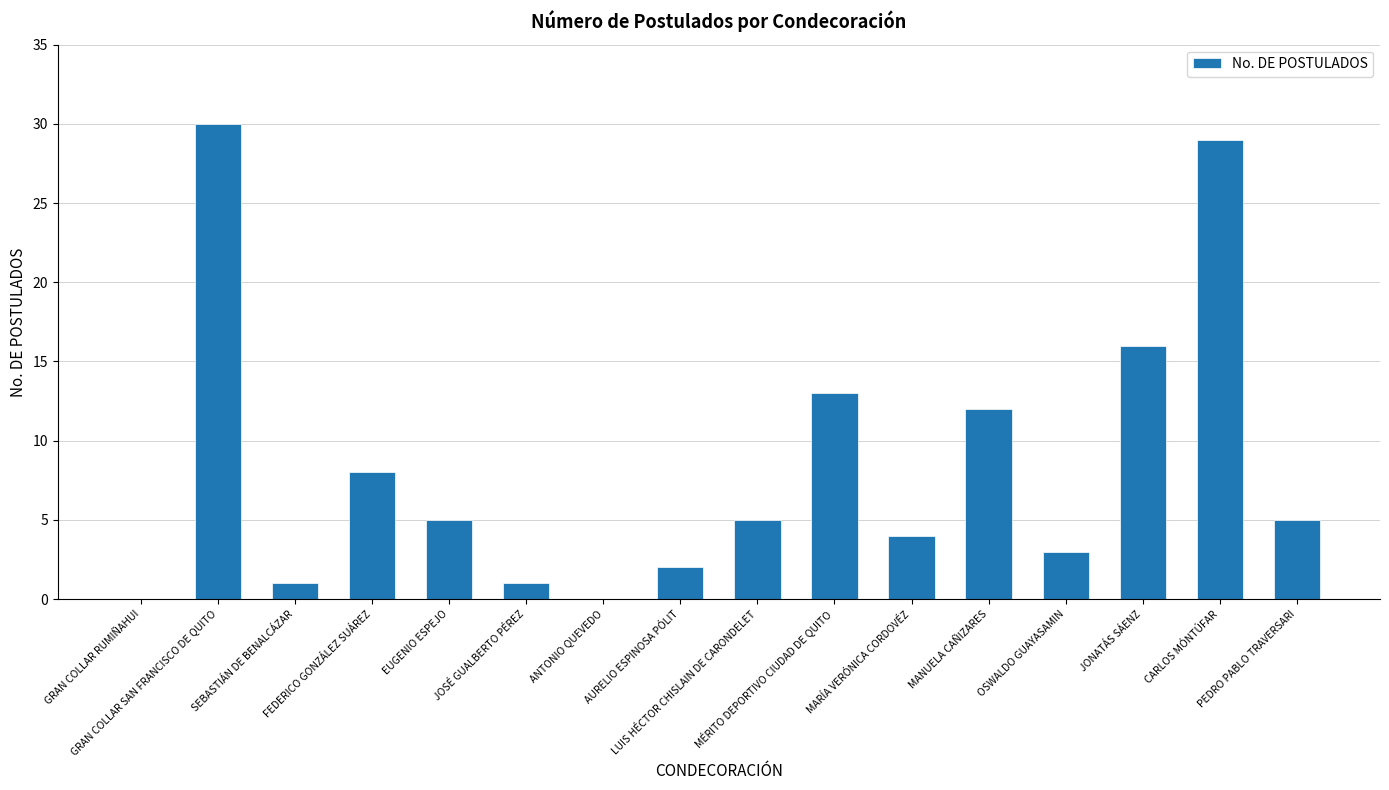

What is the maximum value shown in the chart?

30